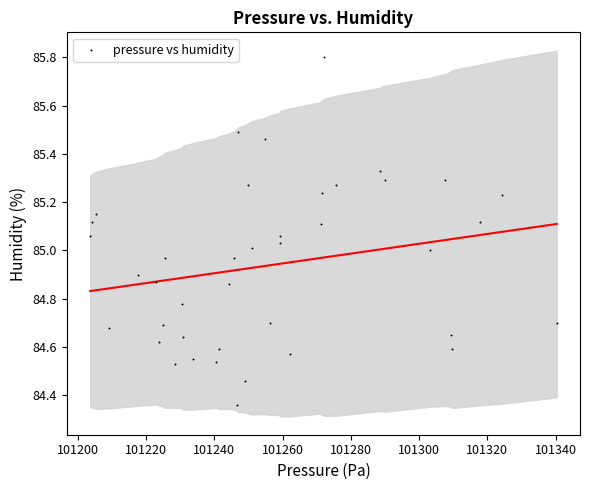

What is the range of X values (max minus min)?

136.6